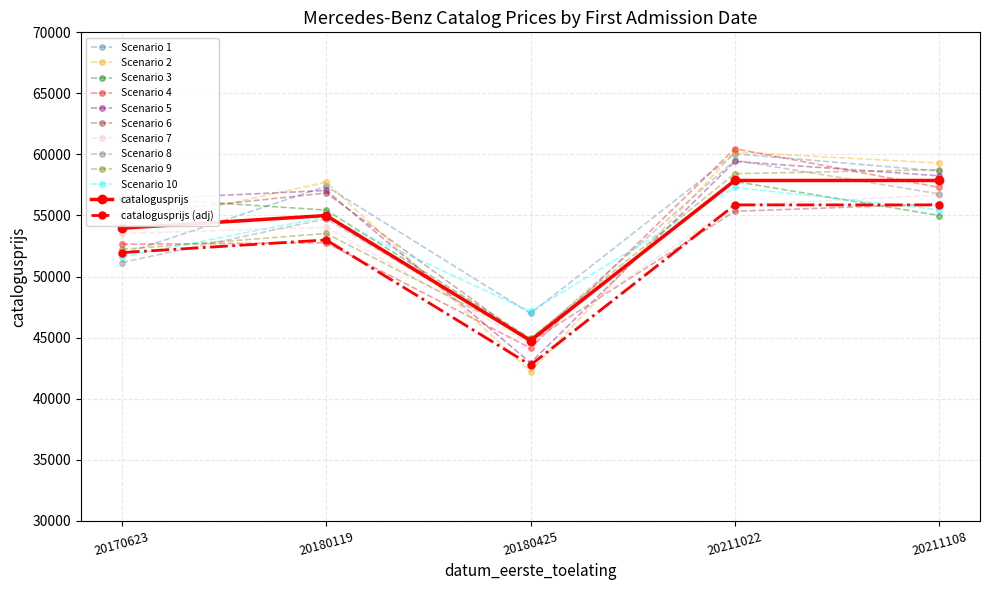

Which series has the widest spread of values?

Scenario 2